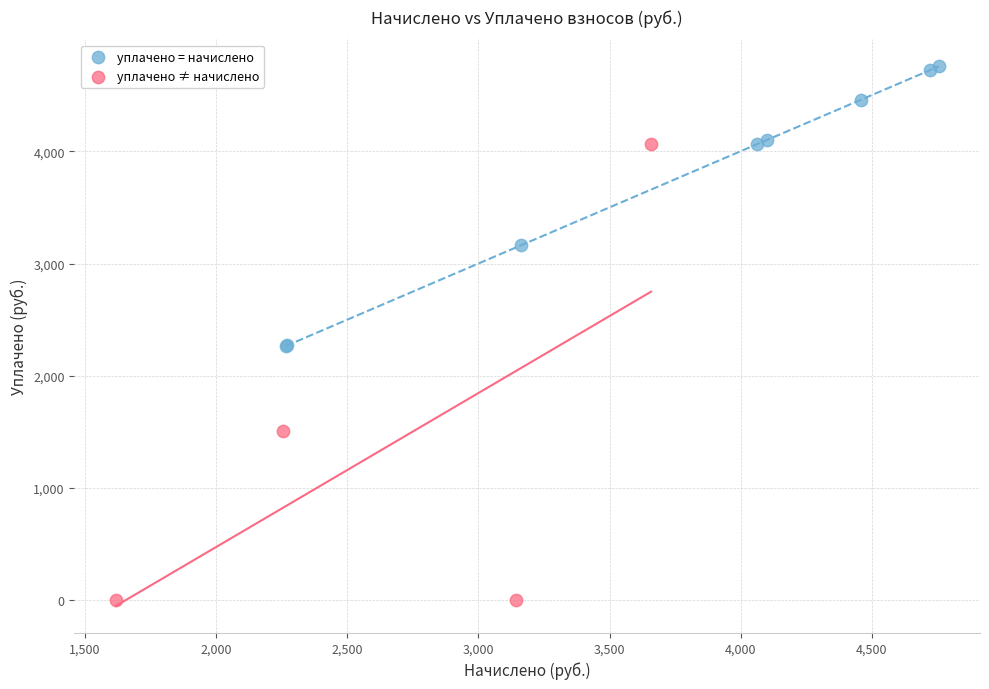

Which series contains the lowest Y value?

уплачено ≠ начислено